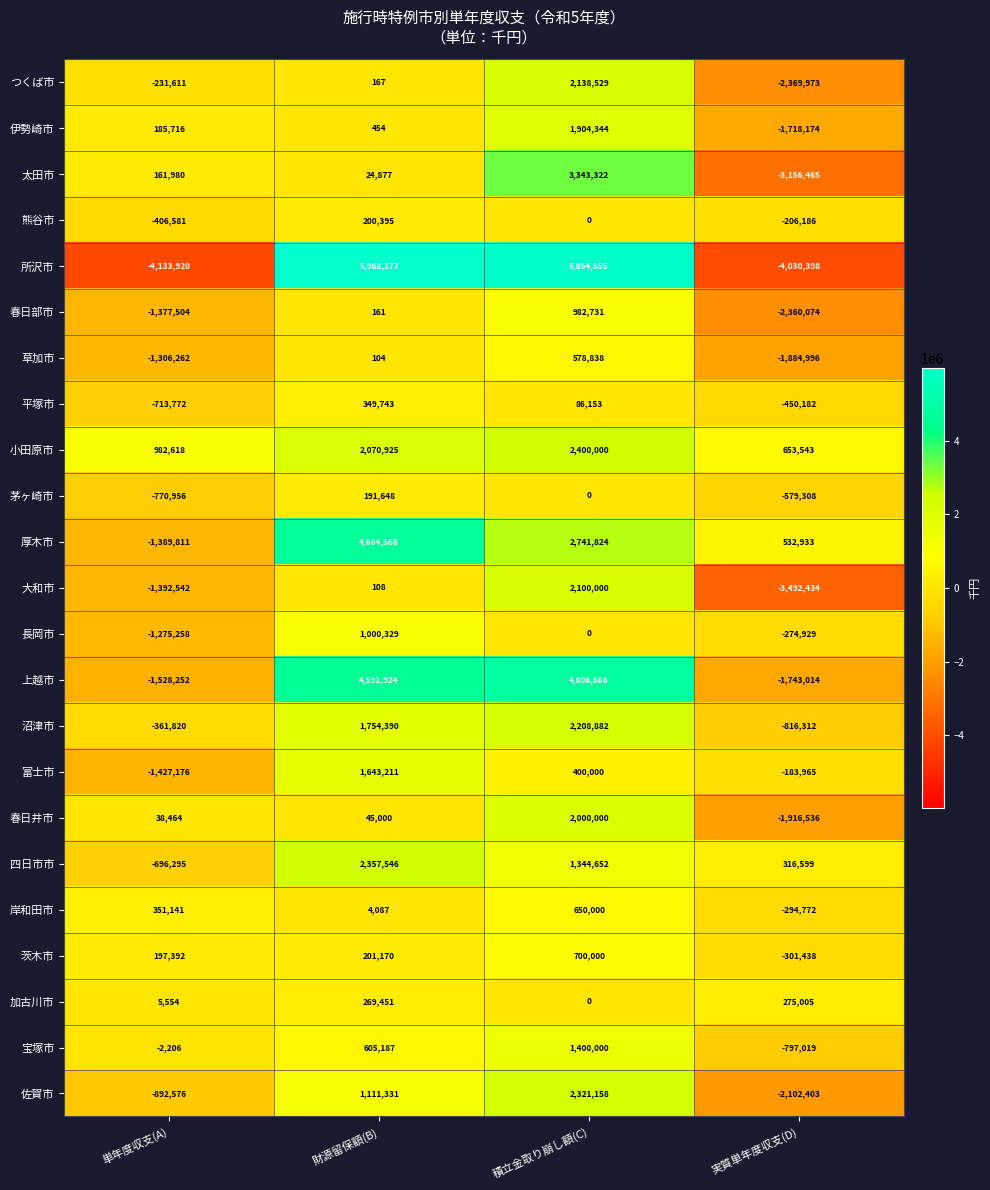

What is the total value across all series at 実質単年度収支(D)?

-26900498